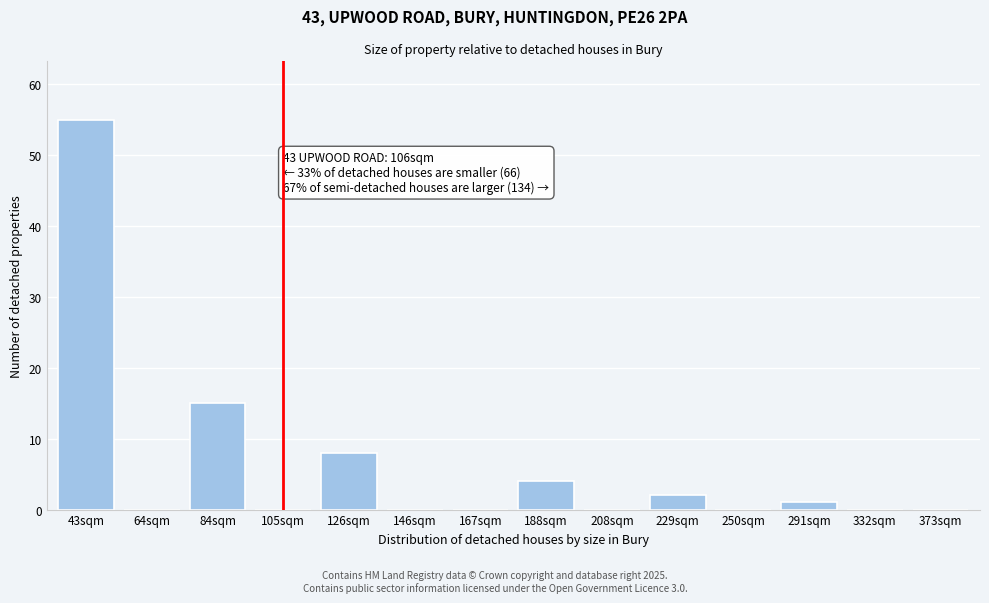

Reading left to right, extract all data points from this chart.

43sqm=55	64sqm=0	84sqm=15	105sqm=0	126sqm=8	146sqm=0	167sqm=0	188sqm=4	208sqm=0	229sqm=2	250sqm=0	291sqm=1	332sqm=0	373sqm=0